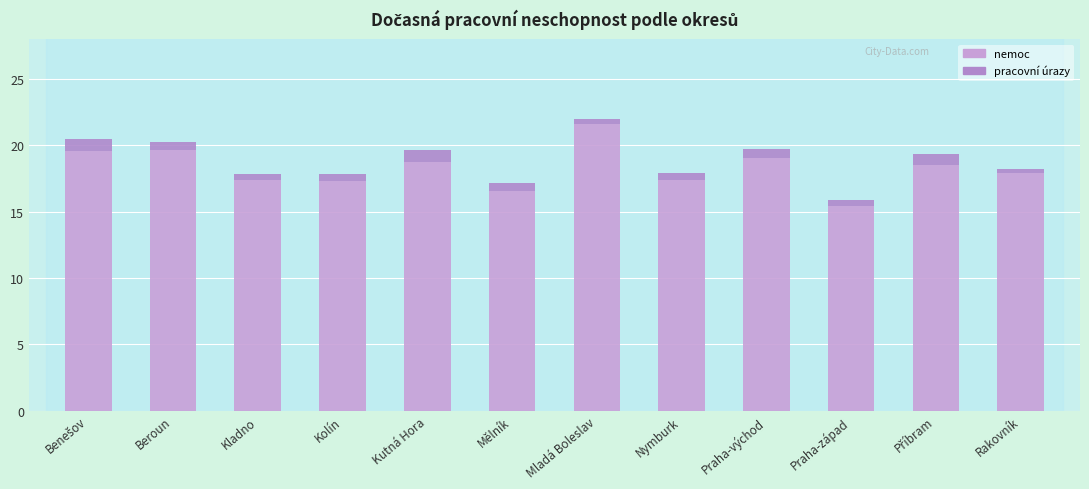

Rank the categories by pracovní úrazy value from highest to lowest.

Benešov, Kutná Hora, Příbram, Praha-východ, Beroun, Nymburk, Mělník, Kolín, Praha-západ, Kladno, Mladá Boleslav, Rakovník